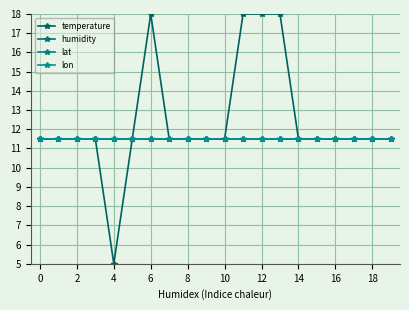

What is the sum of all temperature values?

249.5